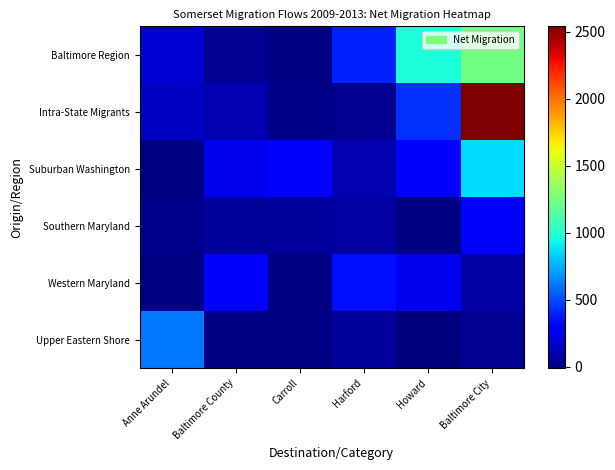

Is the value of Southern Maryland at Carroll greater than the value of Suburban Washington at Harford?

No